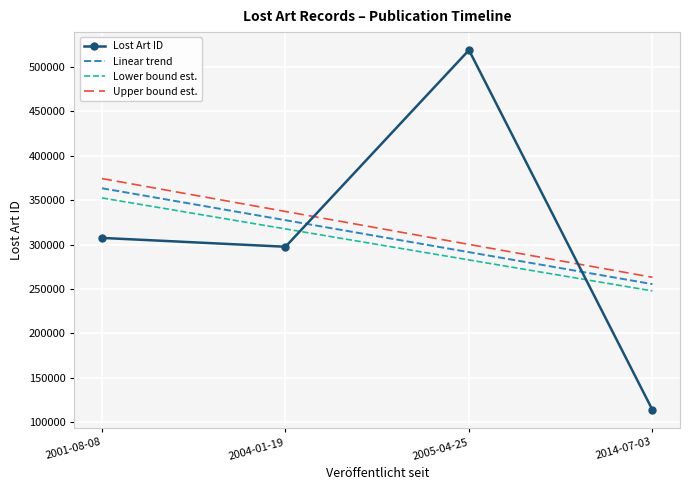

The value at 2001-08-08 is 539930. True or false?

False